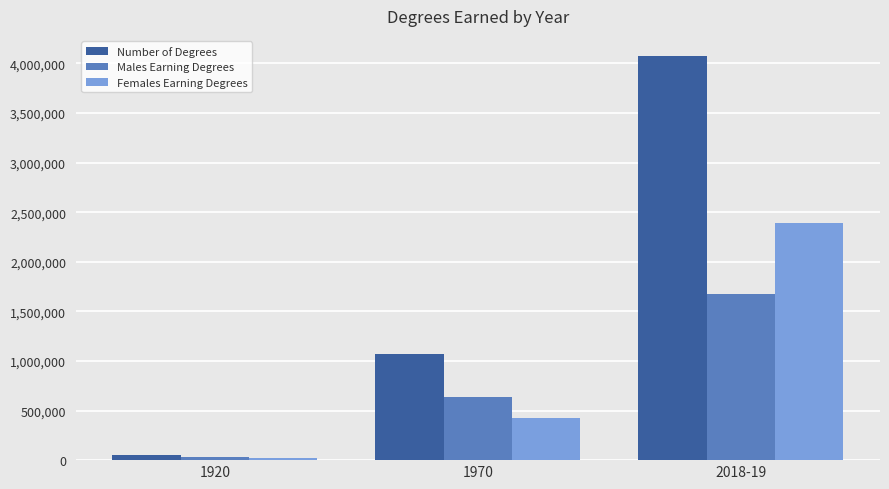

What is the label of the 3rd bar from the left?

2018-19